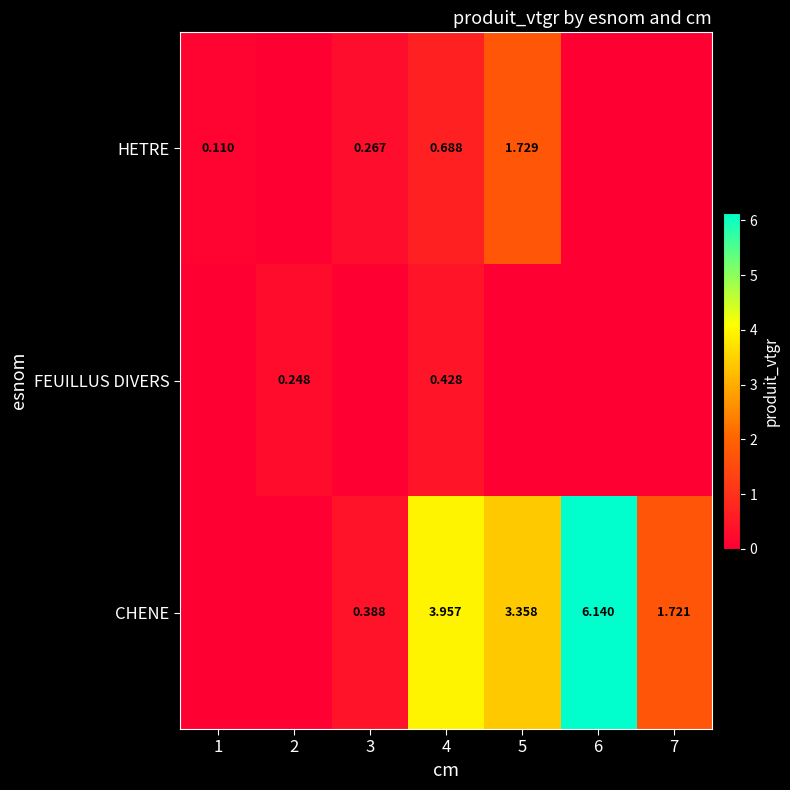

Which category has the highest value across all series?

6